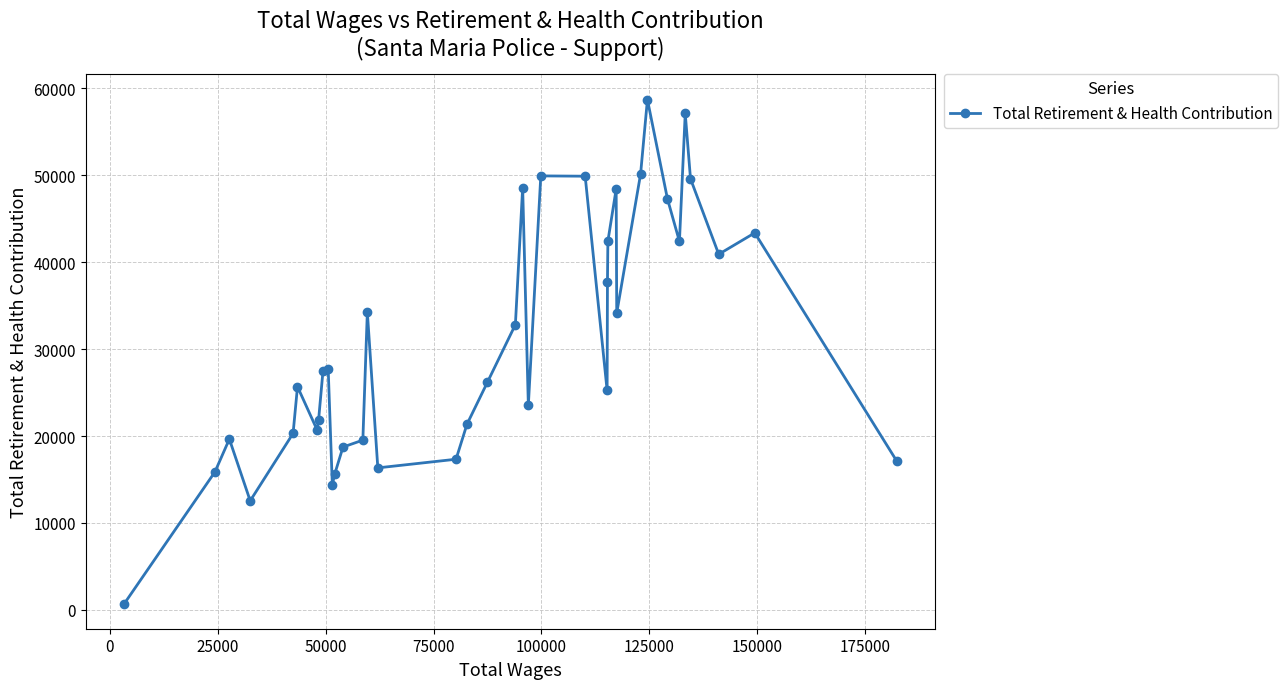

What is the difference between the maximum and minimum values?

57997